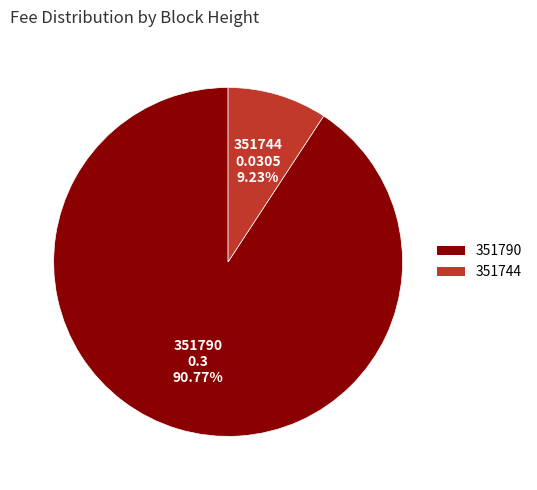

To the nearest percent, what percentage of the pie is 351790?

91%